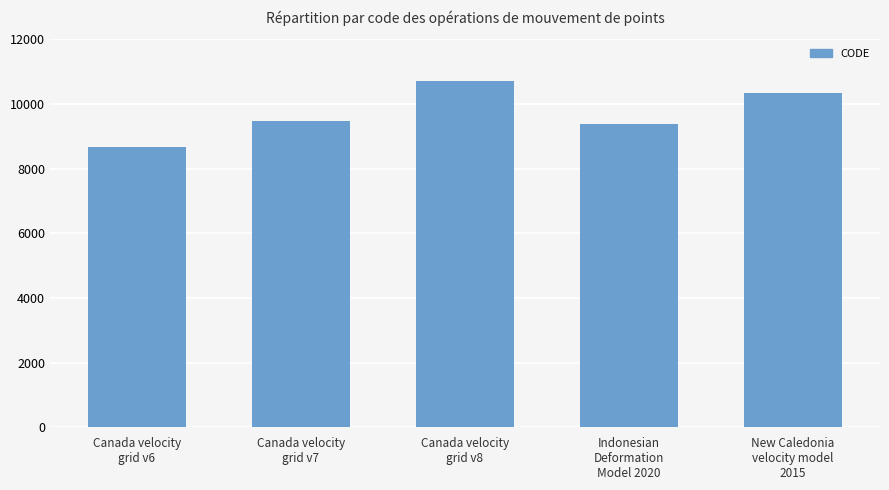

Between New Caledonia
velocity model
2015 and Canada velocity
grid v7, which is larger?

New Caledonia
velocity model
2015